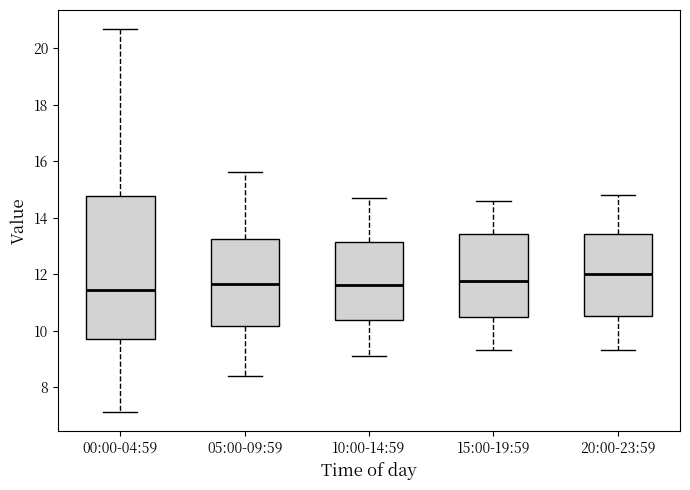

Reading left to right, read every box against the y-axis: the position of its median line, the range the box covers, and the ends of its whiskers. The values are not printed on the chart, so give them approximately, as read against the axis.

00:00-04:59: median 11.4, box 9.8 to 14.8, whiskers 7.2 to 20.6
05:00-09:59: median 11.6, box 10.2 to 13.2, whiskers 8.4 to 15.6
10:00-14:59: median 11.6, box 10.4 to 13.2, whiskers 9.2 to 14.8
15:00-19:59: median 11.8, box 10.4 to 13.4, whiskers 9.4 to 14.6
20:00-23:59: median 12.0, box 10.6 to 13.4, whiskers 9.4 to 14.8